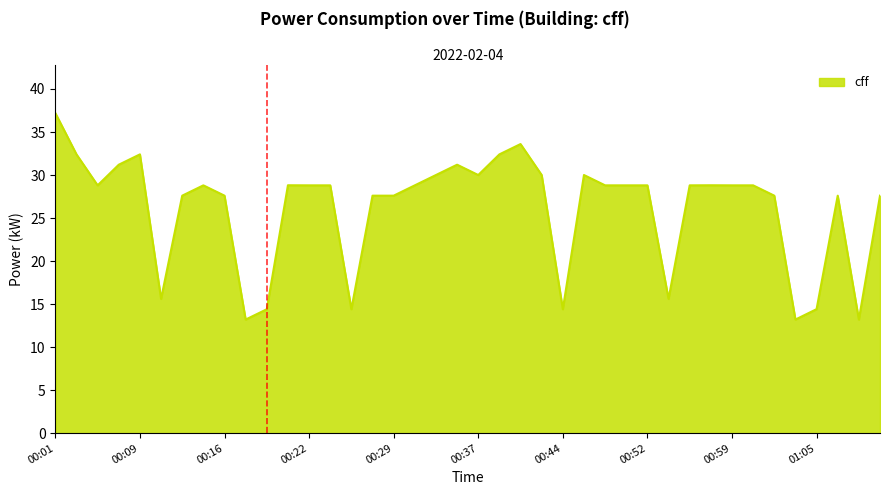

What is the minimum value shown in the chart?

13.2